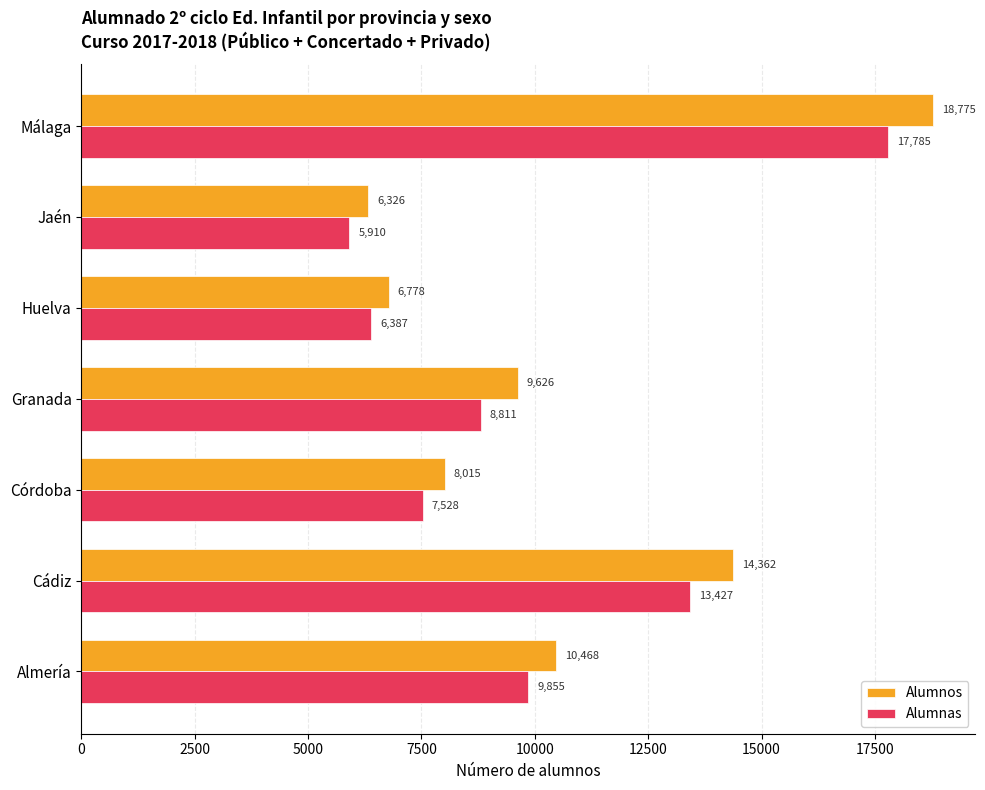

What are all the series names shown in the legend?

Alumnos, Alumnas